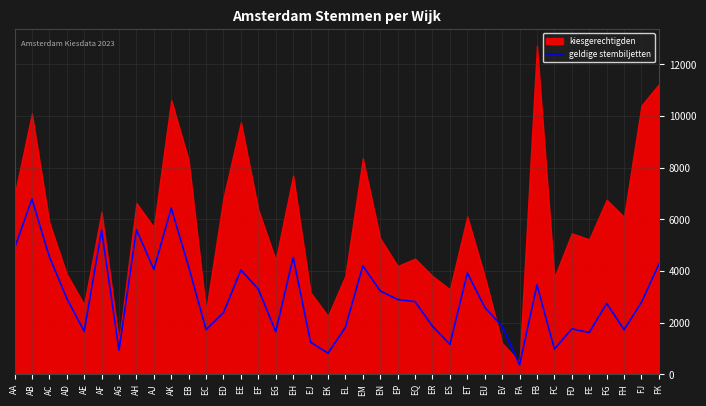

The geldige stembiljetten series shows 1666 at AE. True or false?

True